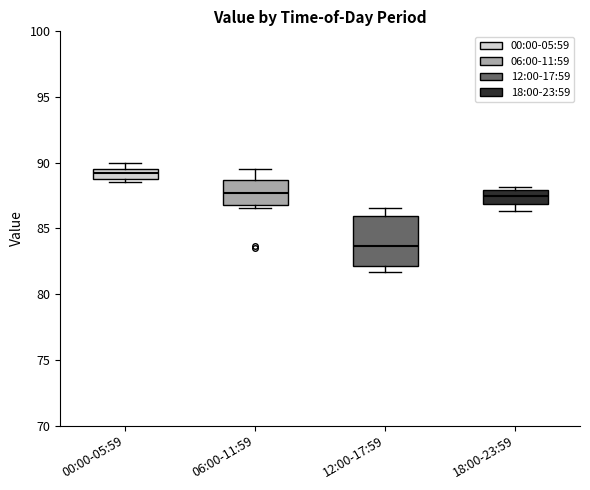

Reading left to right, transcribe this box plot: for each box, give where its median line is, the range the box spans, and where its two whiskers end, as read against the y-axis. The values are not printed on the chart, so give them approximately, as read against the axis.

00:00-05:59: median 89.0, box 88.5 to 89.5, whiskers 88.5 (just below the box's lower edge) to 90.0
06:00-11:59: median 87.5, box 87.0 to 88.5, whiskers 86.5 to 89.5
12:00-17:59: median 83.5, box 82.0 to 86.0, whiskers 81.5 to 86.5
18:00-23:59: median 87.5, box 87.0 to 88.0, whiskers 86.5 to 88.0 (just above the box's upper edge)